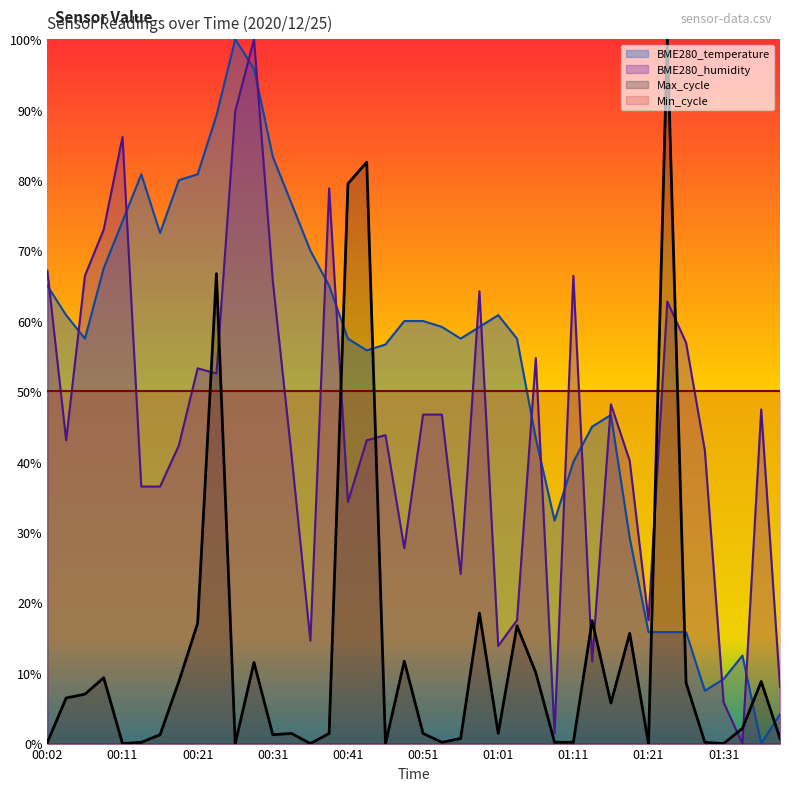

Which category has the highest value across all series?

00:26